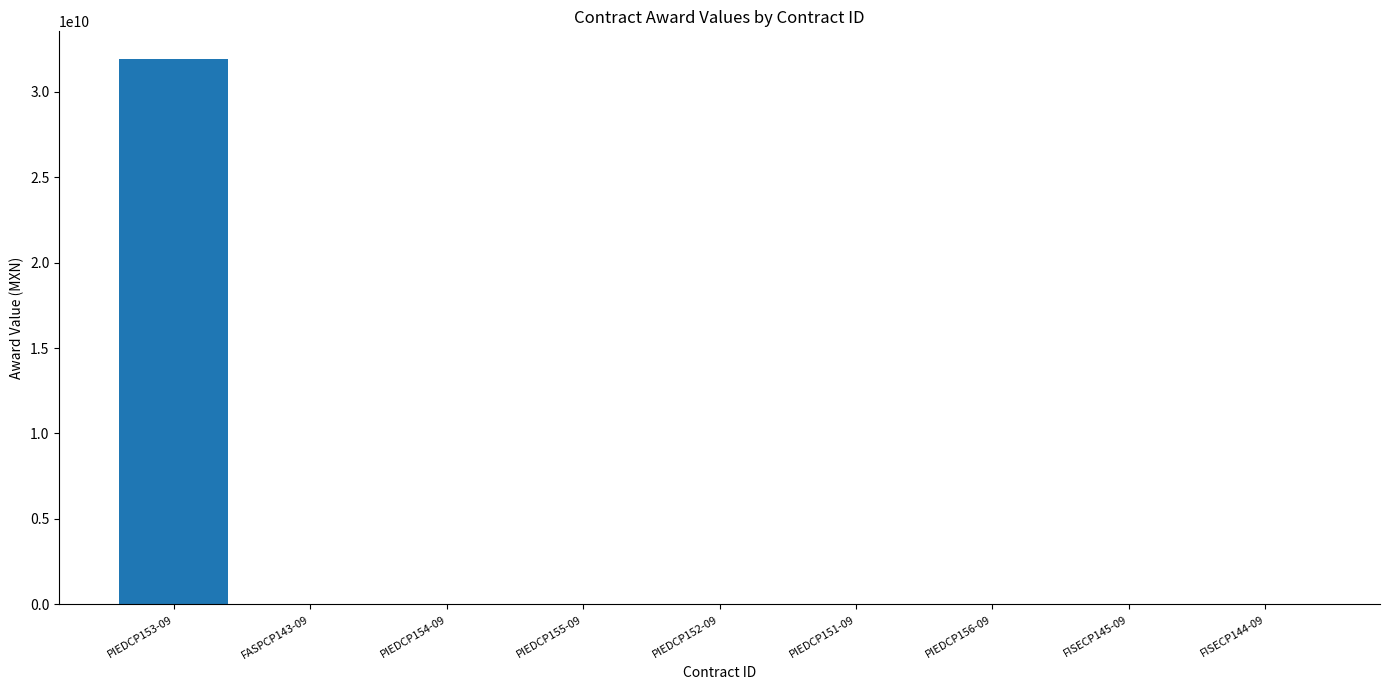

What is the average value?

3558134026.0